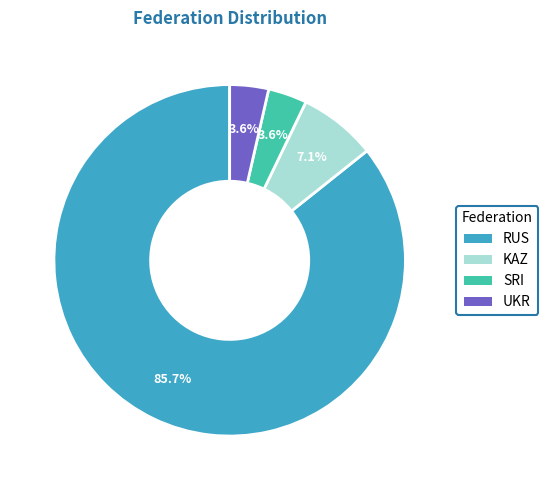

Which has a higher value, SRI or KAZ?

KAZ